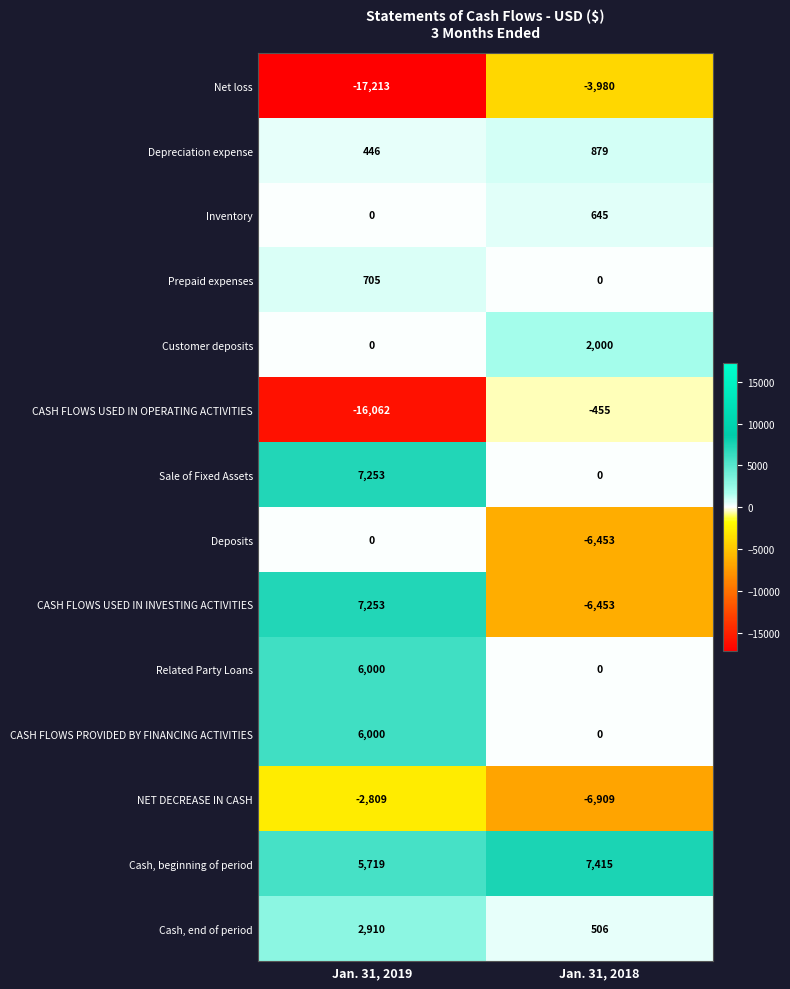

What value does the Cash, end of period series have at Jan. 31, 2019, to the nearest 10?

2910